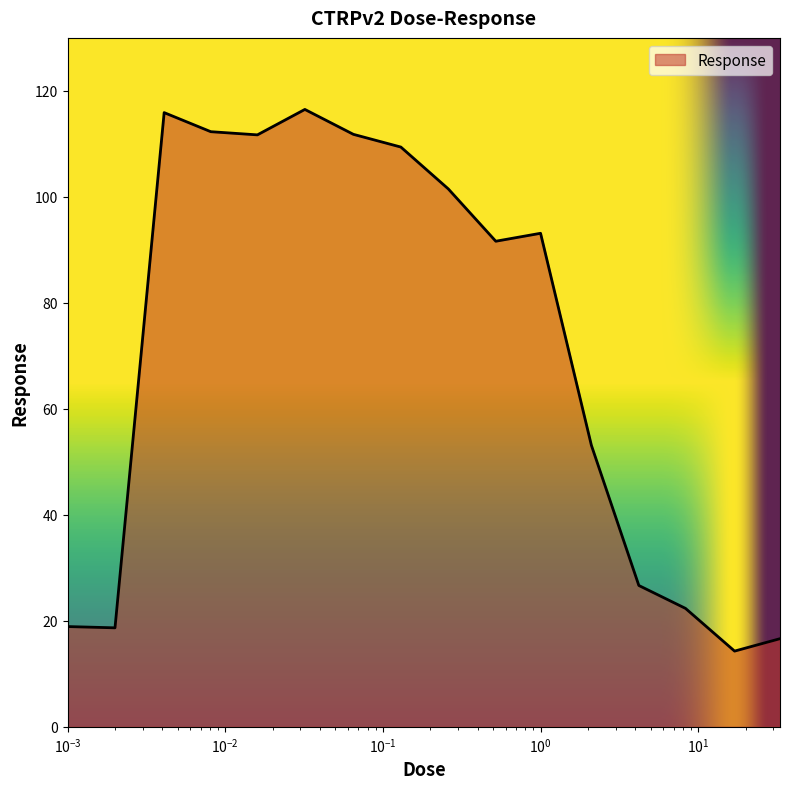

What is the difference between the second highest and minimum values?

101.6